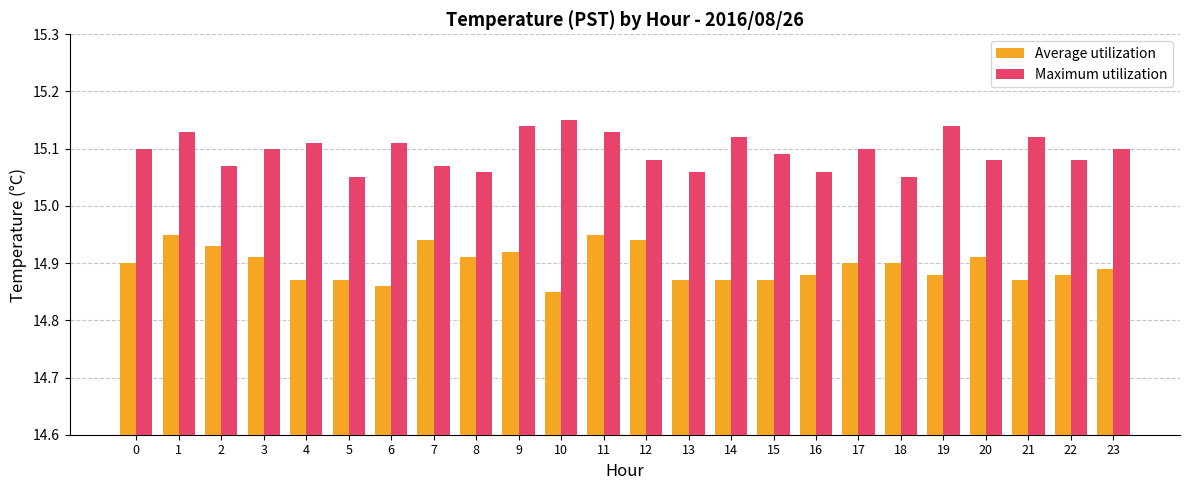

The value of Average utilization at 6 is 19.6. True or false?

False